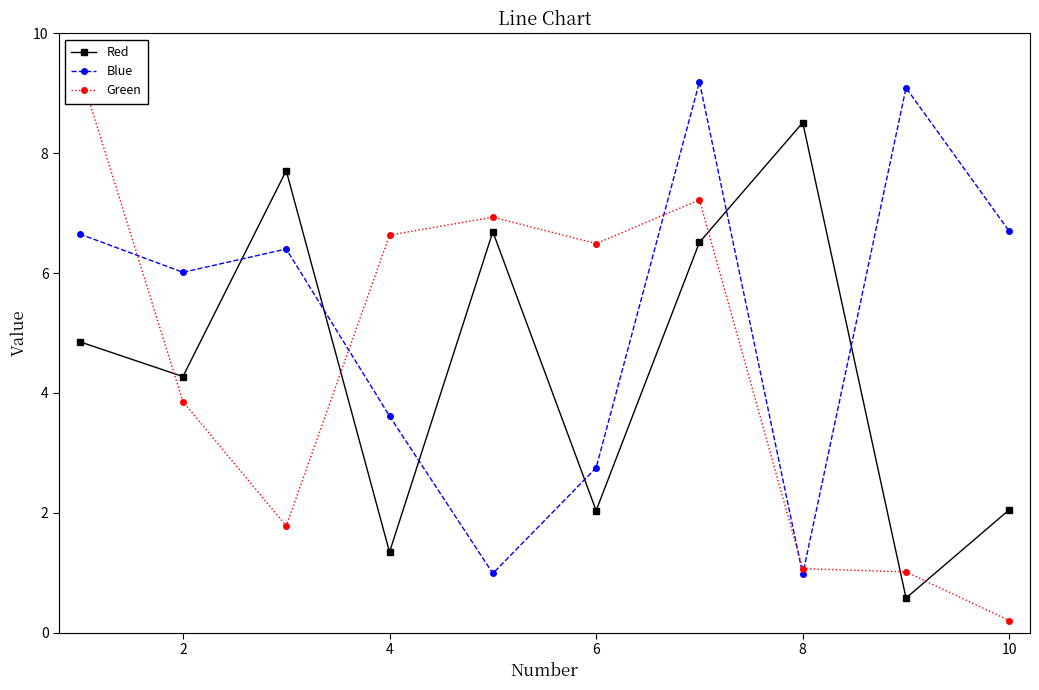

The Red series shows 0.9 at 8. True or false?

False